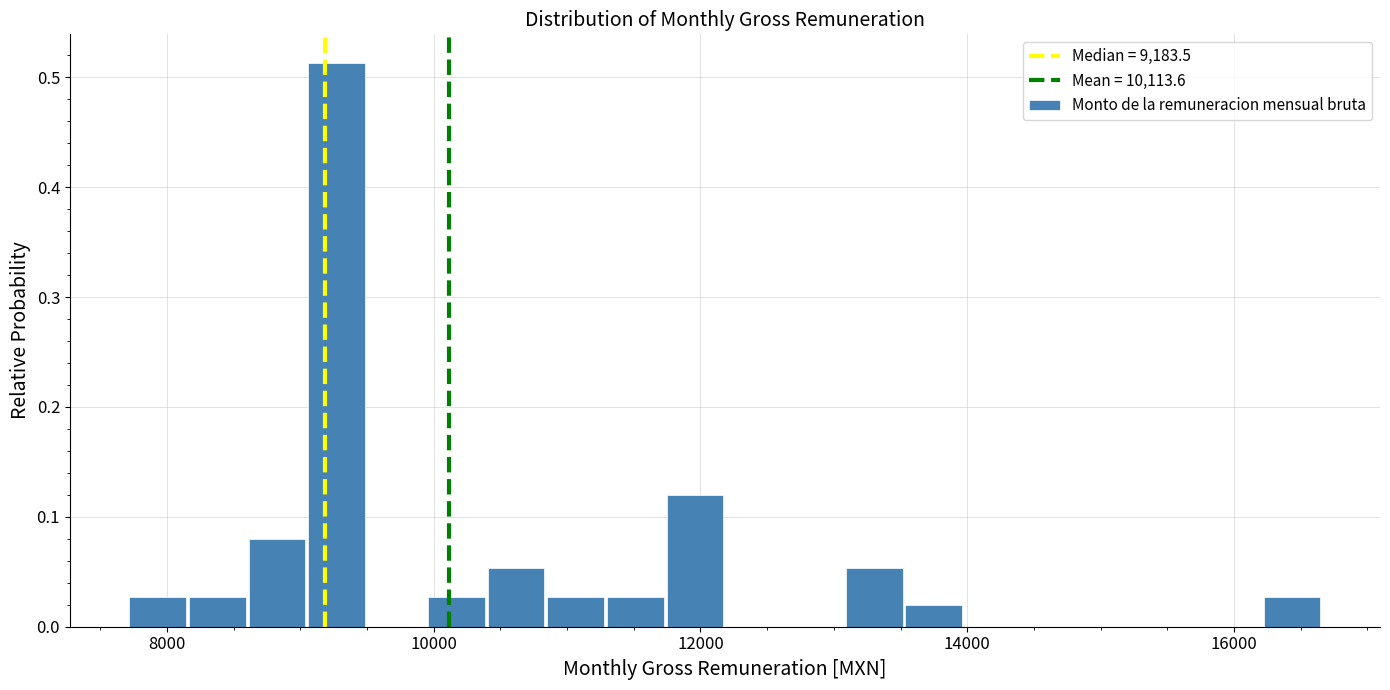

Around what value on the x-axis is the tallest bar? Give the approximate position of its centre, as read against the axis.

9200